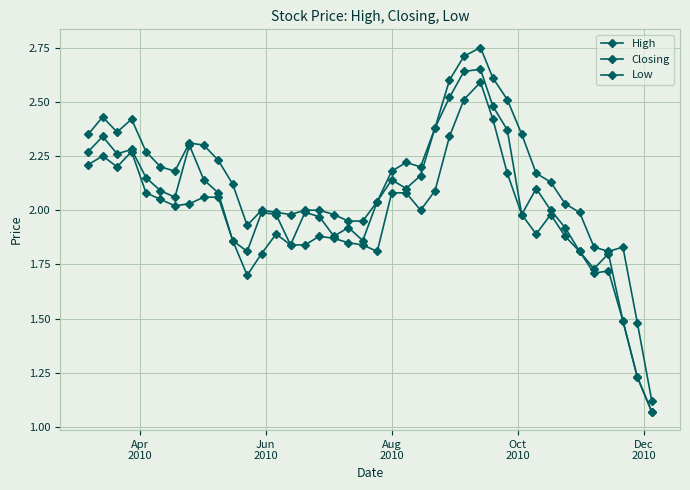

How many data points does each series have?

40